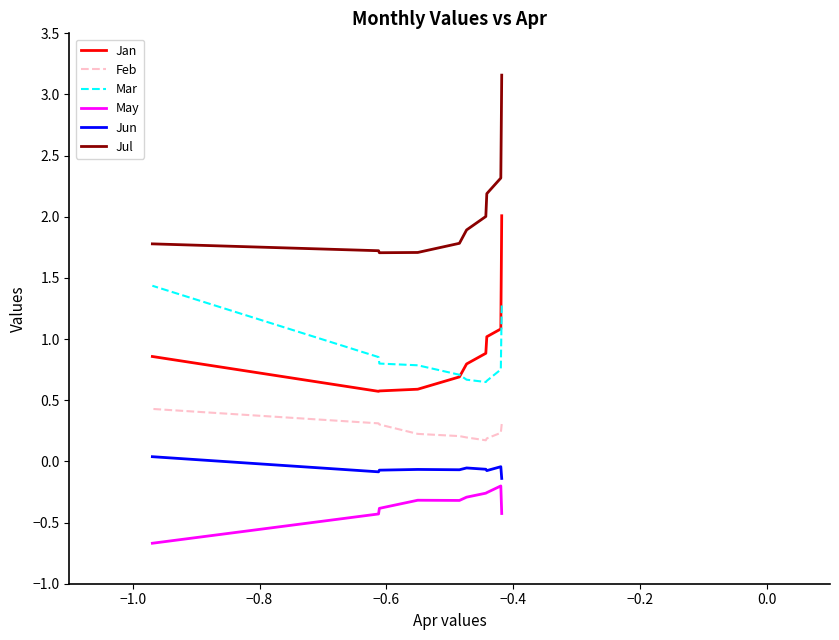

Does the chart display data point markers on the line(s)?

No